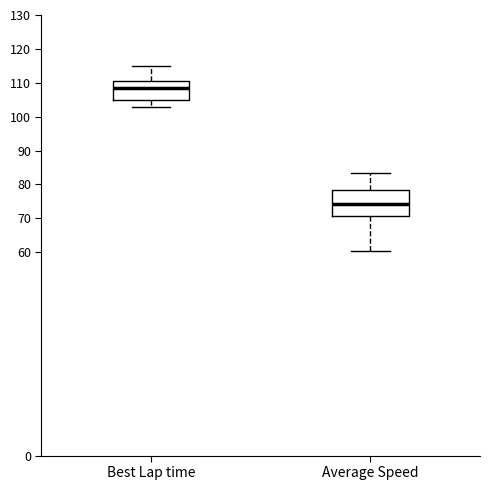

Which box's median line is the lowest?

Average Speed